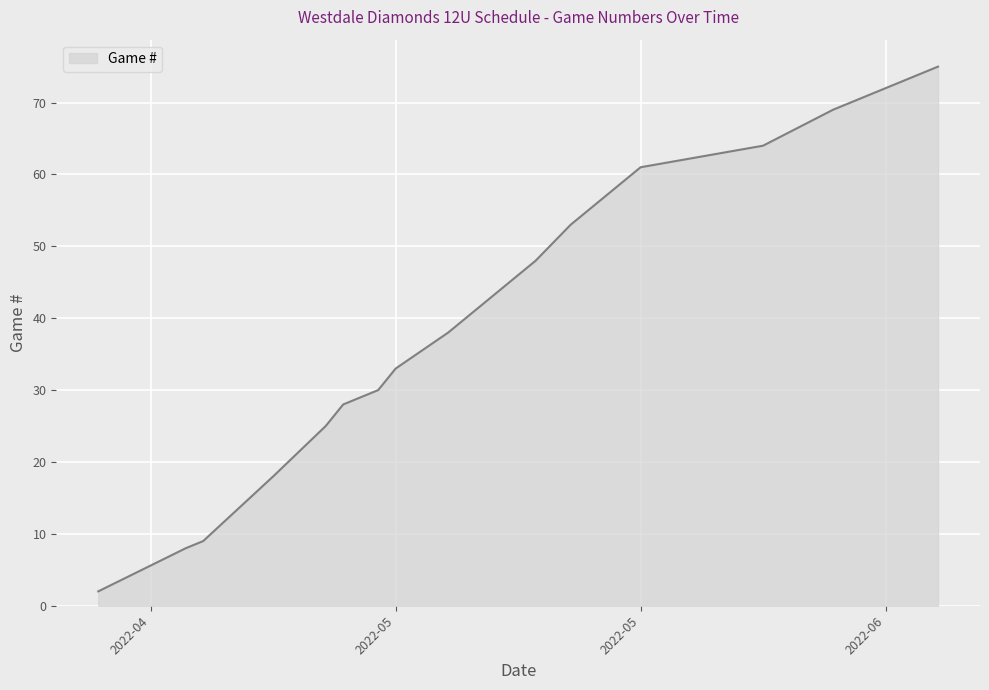

Reading left to right, transcribe all the data shown in this chart.

2	8	9	18	25	28	30	33	38	40	48	53	61	64	69	75